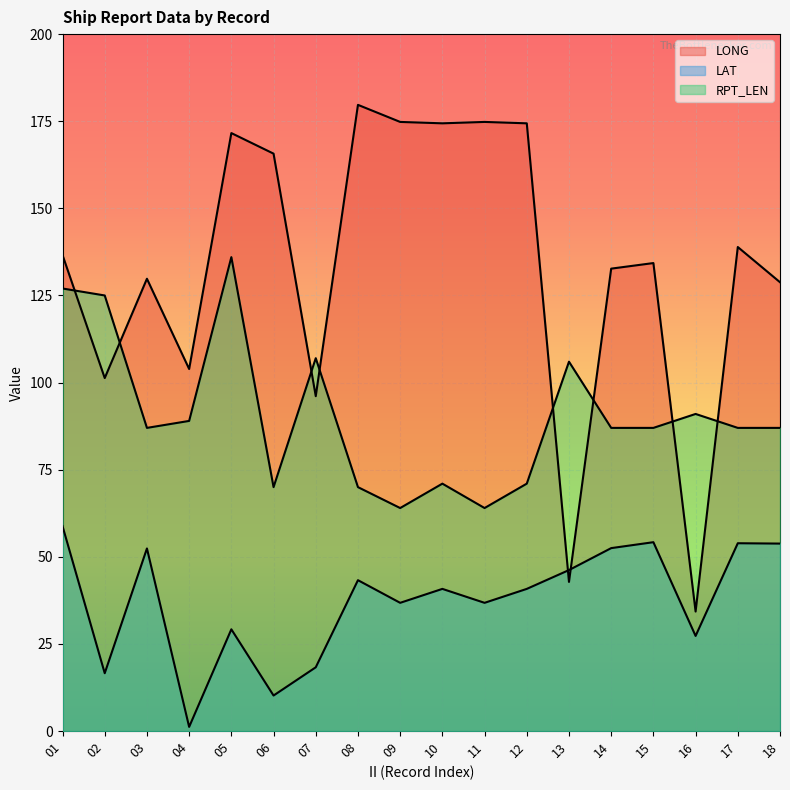

How many data points in LAT are less than 40?

8